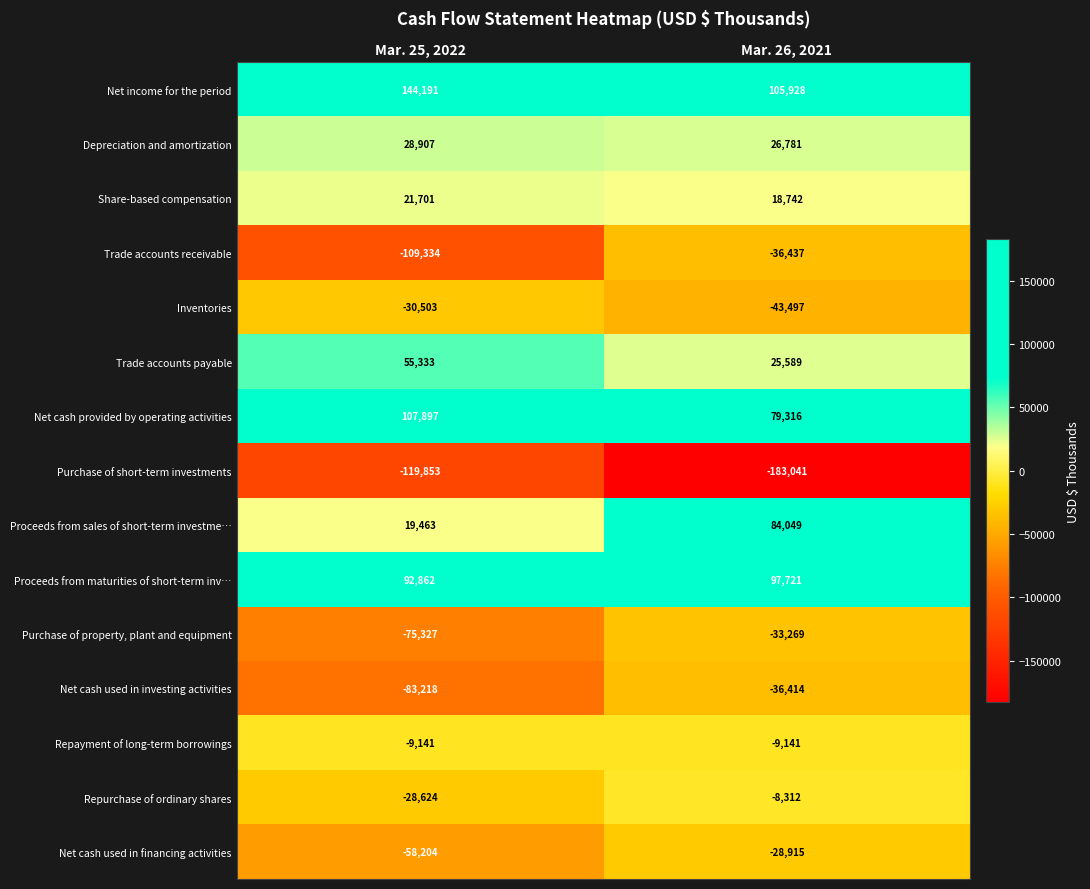

Reading left to right, extract all data points from this chart.

Net income for the period: Mar. 25, 2022=144191	Mar. 26, 2021=105928
Depreciation and amortization: Mar. 25, 2022=28907	Mar. 26, 2021=26781
Share-based compensation: Mar. 25, 2022=21701	Mar. 26, 2021=18742
Trade accounts receivable: Mar. 25, 2022=-109334	Mar. 26, 2021=-36437
Inventories: Mar. 25, 2022=-30503	Mar. 26, 2021=-43497
Trade accounts payable: Mar. 25, 2022=55333	Mar. 26, 2021=25589
Net cash provided by operating activities: Mar. 25, 2022=107897	Mar. 26, 2021=79316
Purchase of short-term investments: Mar. 25, 2022=-119853	Mar. 26, 2021=-183041
Proceeds from sales of short-term investme…: Mar. 25, 2022=19463	Mar. 26, 2021=84049
Proceeds from maturities of short-term inv…: Mar. 25, 2022=92862	Mar. 26, 2021=97721
Purchase of property, plant and equipment: Mar. 25, 2022=-75327	Mar. 26, 2021=-33269
Net cash used in investing activities: Mar. 25, 2022=-83218	Mar. 26, 2021=-36414
Repayment of long-term borrowings: Mar. 25, 2022=-9141	Mar. 26, 2021=-9141
Repurchase of ordinary shares: Mar. 25, 2022=-28624	Mar. 26, 2021=-8312
Net cash used in financing activities: Mar. 25, 2022=-58204	Mar. 26, 2021=-28915